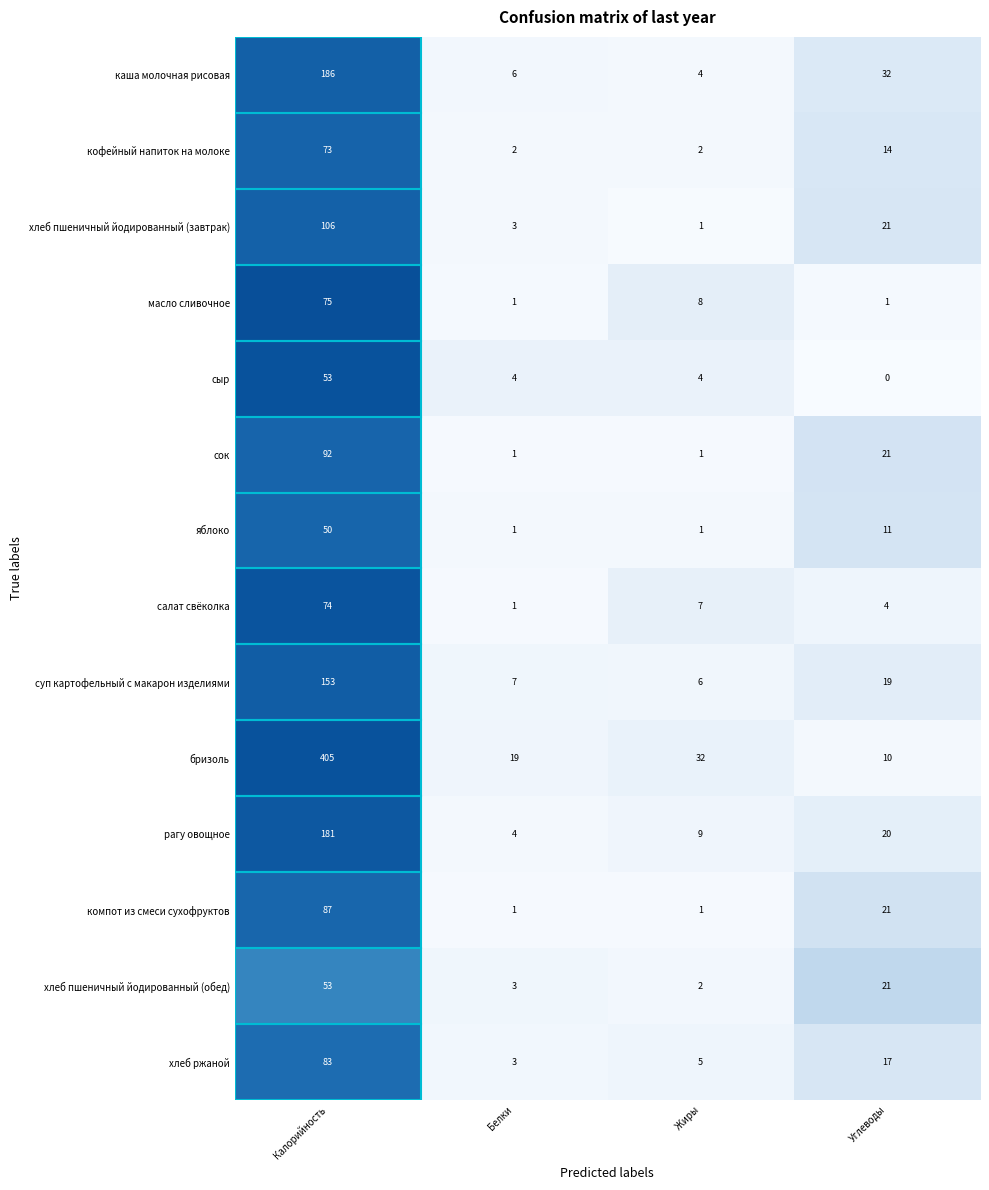

True or false: масло сливочное has a value of 1 at Белки.

True